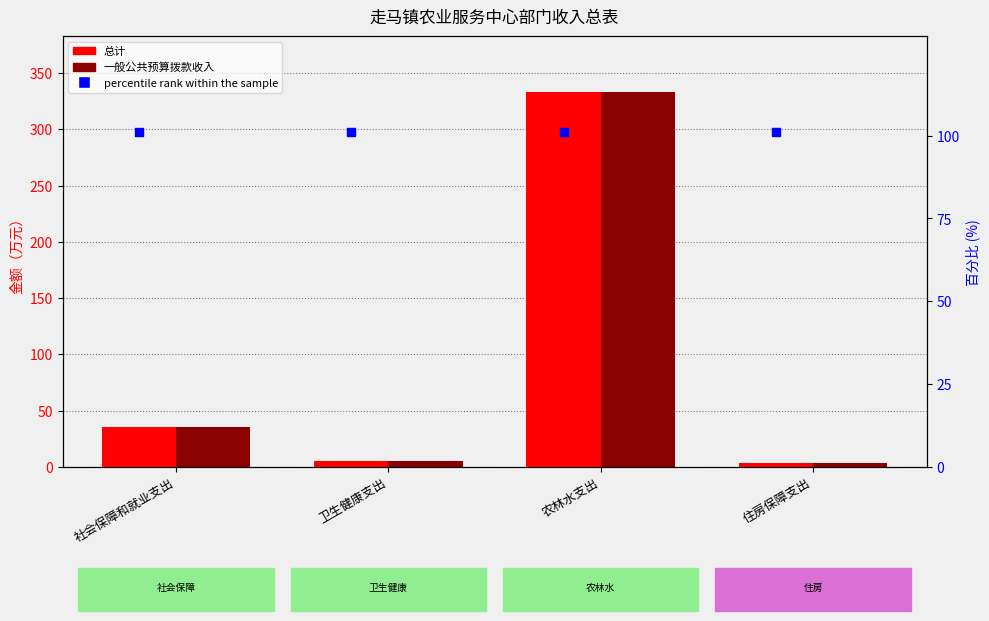

At how many categories does at least one series exceed 211?

1